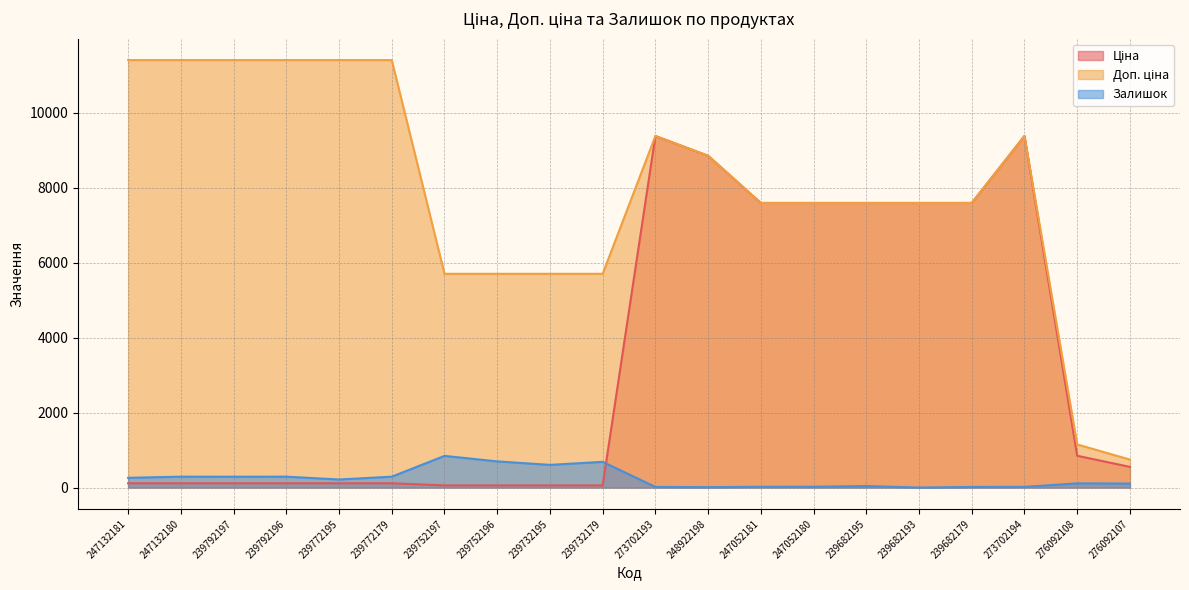

Reading right to left, list all the values displayed in this chart.

Ціна: 551.5	848.4	9384.0	7596.5	7596.5	7596.5	7596.5	7596.5	8856.7	9384.0	57.0	57.0	57.0	57.0	114.1	114.1	114.1	114.1	114.1	114.1
Доп. ціна: 747.0	1149.7	9384.0	7596.5	7596.5	7596.5	7596.5	7596.5	8856.7	9384.0	5705.0	5705.0	5705.0	5705.0	11410.0	11410.0	11410.0	11410.0	11410.0	11410.0
Залишок: 107.0	112.0	18.0	16.0	0.0	40.0	21.0	20.0	11.0	16.0	686.0	605.0	698.0	845.0	290.0	215.0	290.0	289.0	290.0	260.0